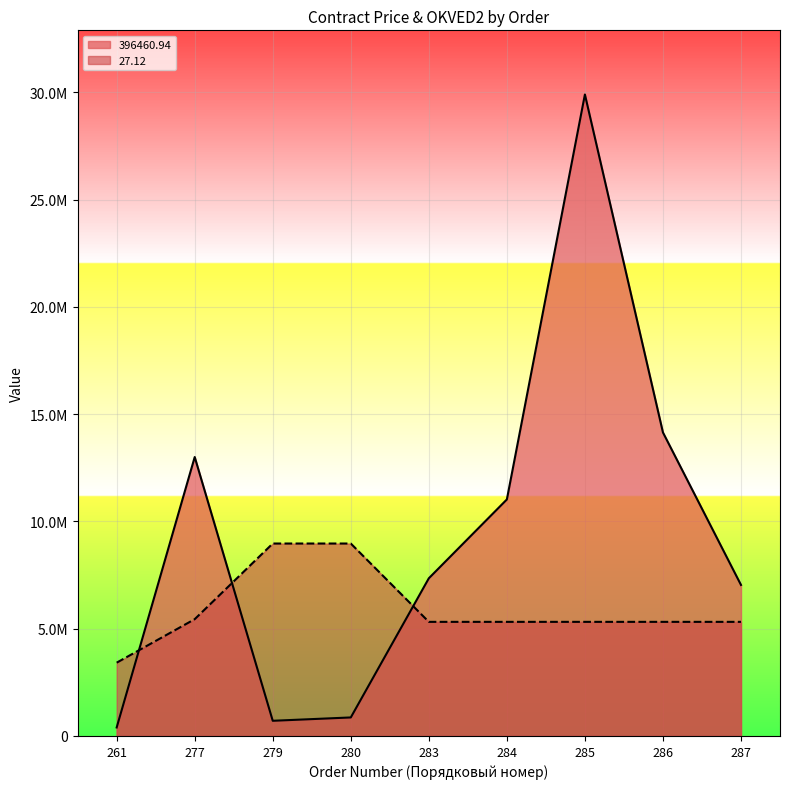

What are all the series names shown in the legend?

396460.94, 27.12